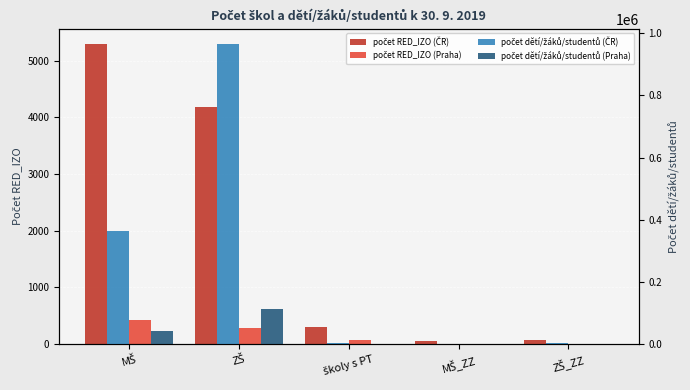

What is the label of the 3rd bar from the right?

školy s PT